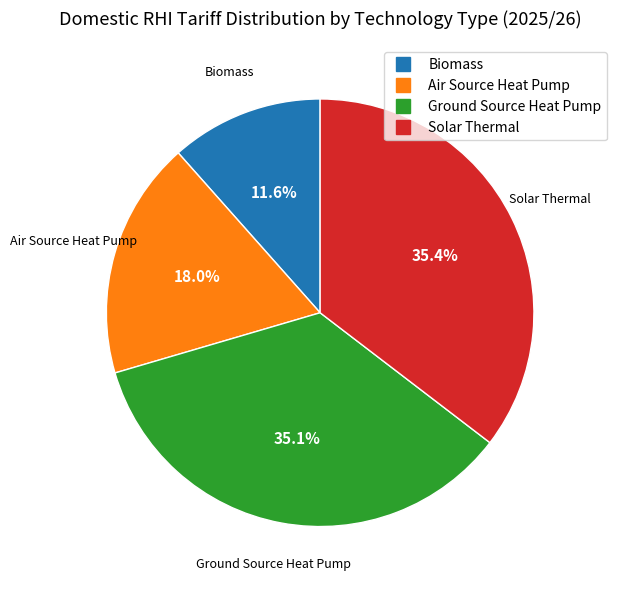

To the nearest percent, what is the difference between the Biomass and Solar Thermal slice percentages?

24%